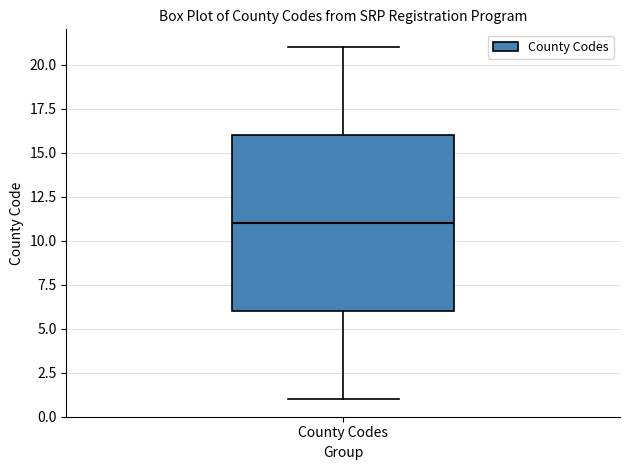

Where does the lower whisker of the box for County Codes end on the y-axis? The values are not printed on the chart, so give them approximately, as read against the axis.

1